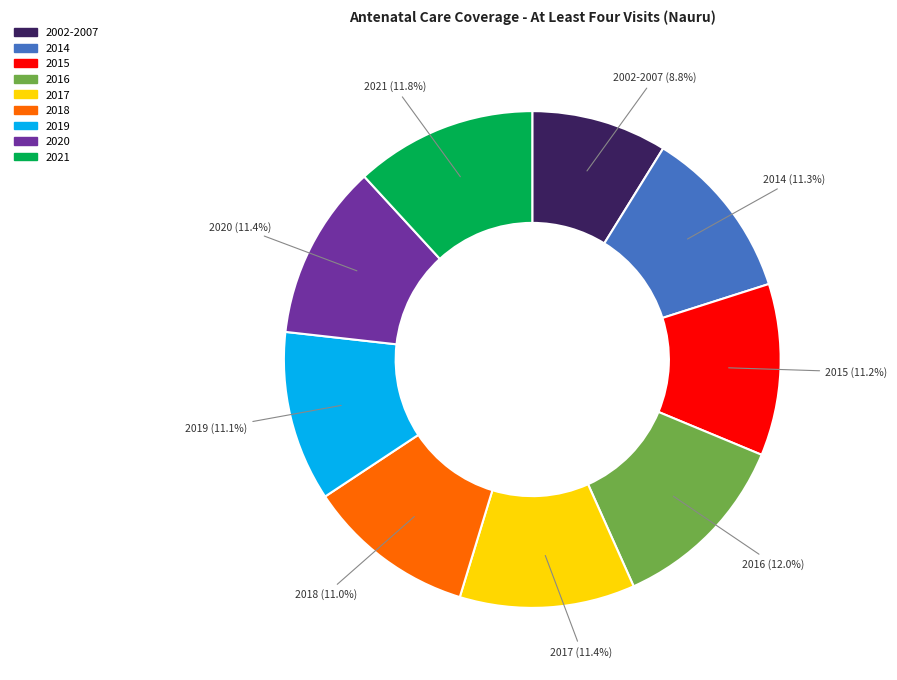

Which slice is the smallest?

2002-2007